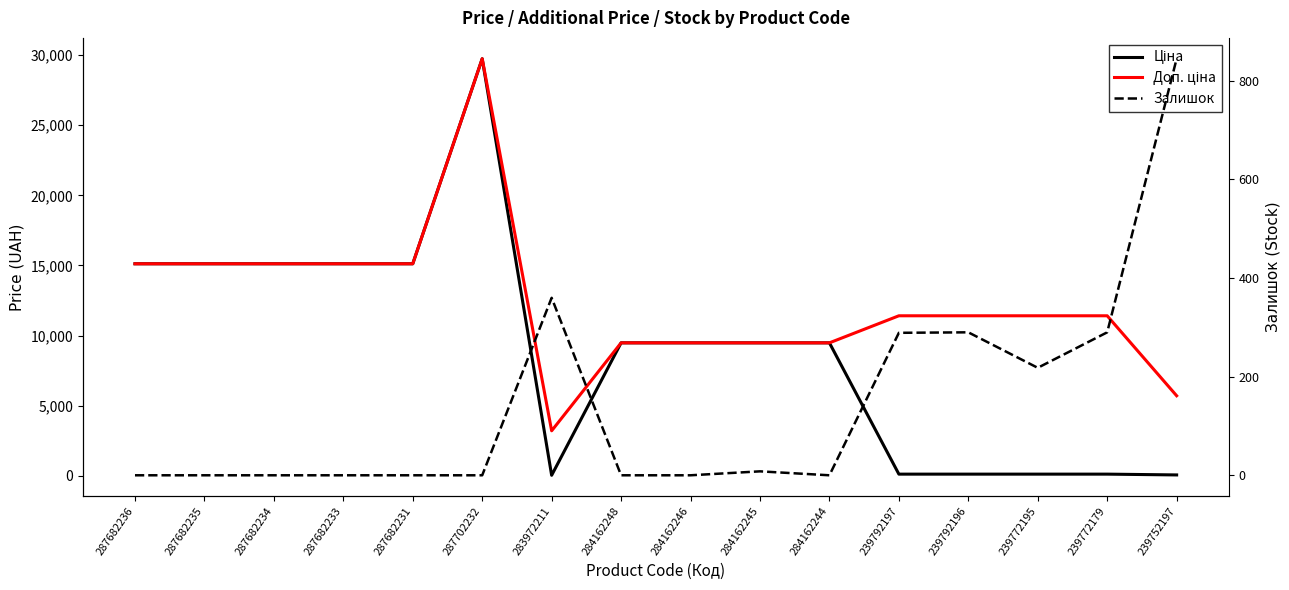

Rank the series at 239772179 from lowest to highest value.

Ціна, Залишок, Доп. ціна